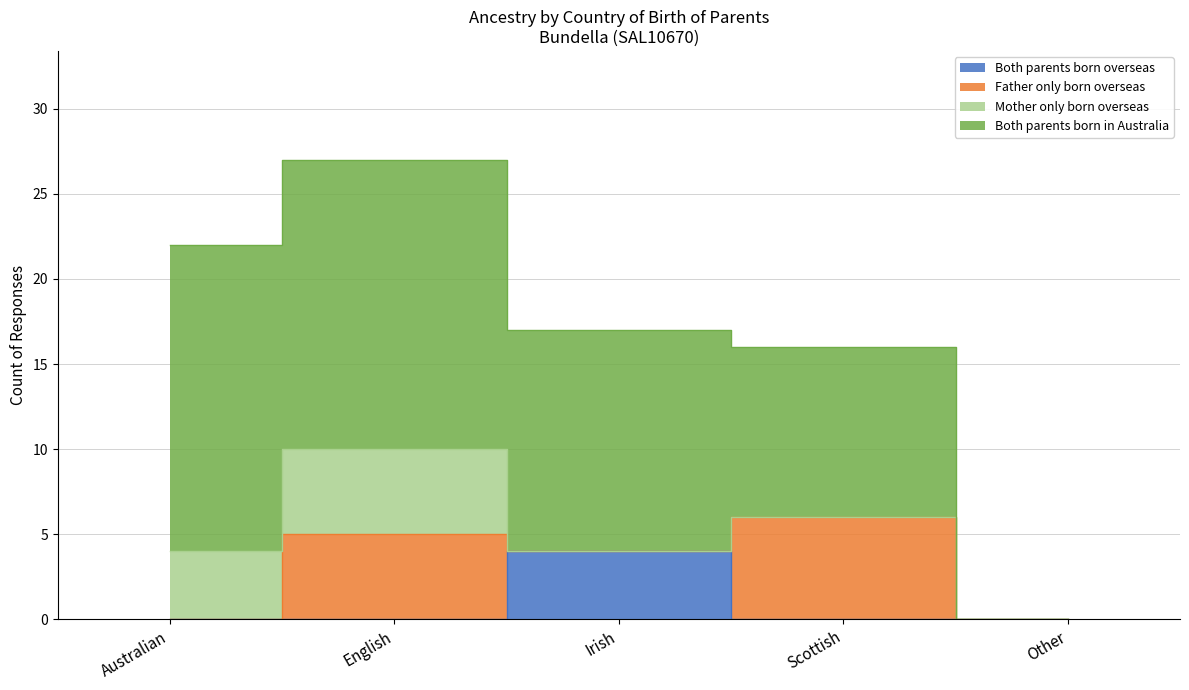

Does the chart display data point markers on the line(s)?

No